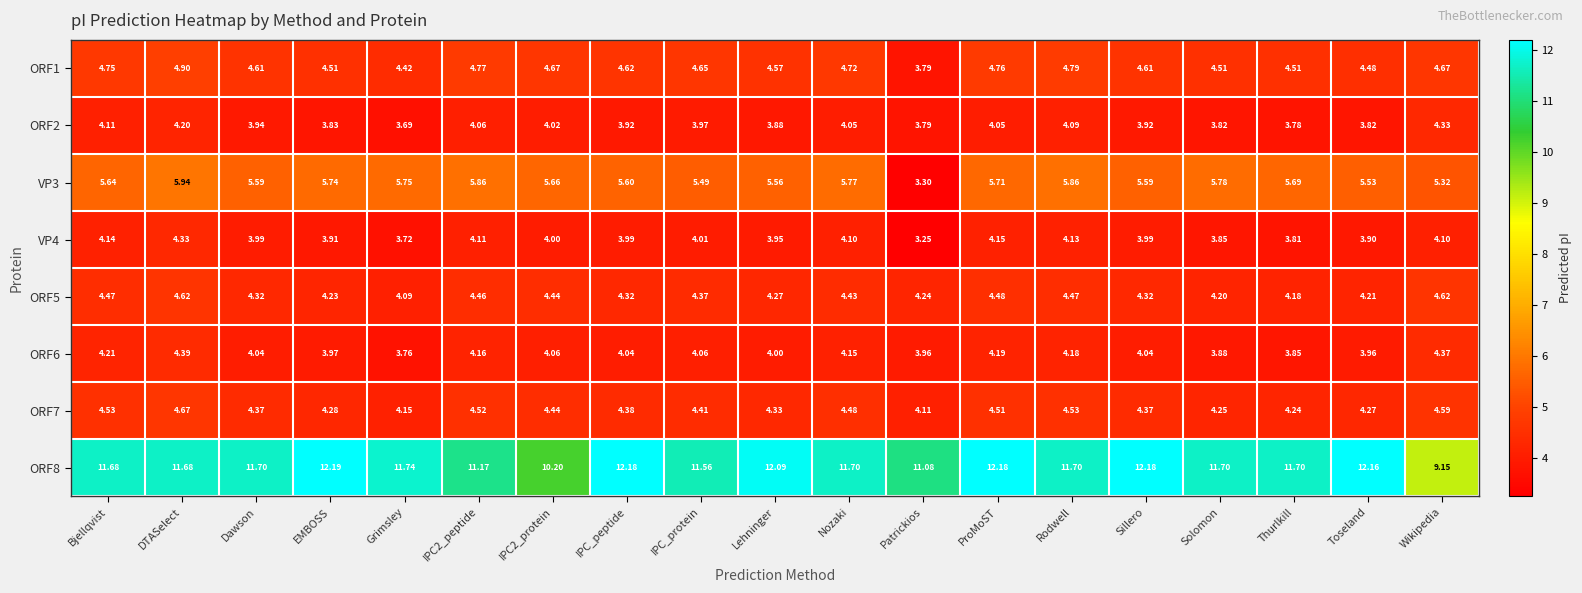

At which label is VP3 closest to 4?

Patrickios